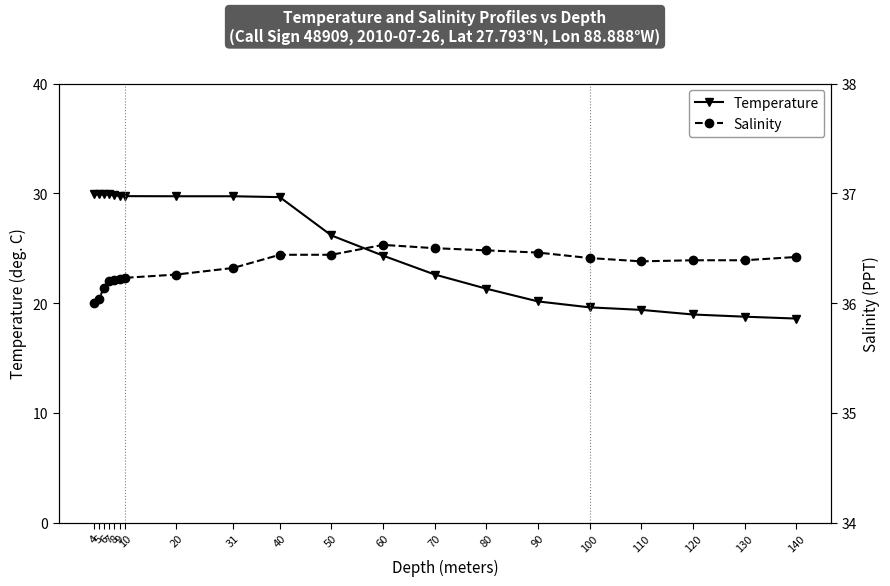

Between 50 and 70, which is larger?

50